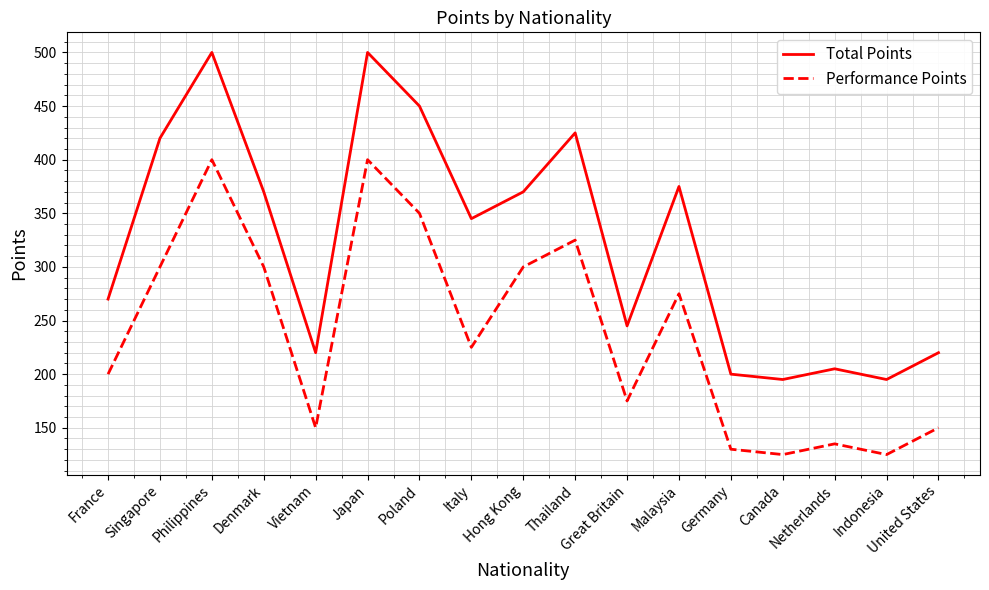

What is the total value across all series at Singapore?

720